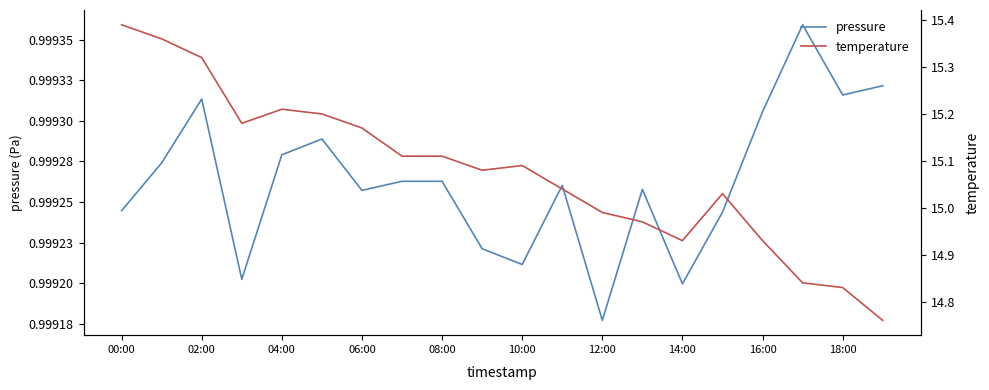

The value of pressure at 15 is 29905.3. True or false?

False